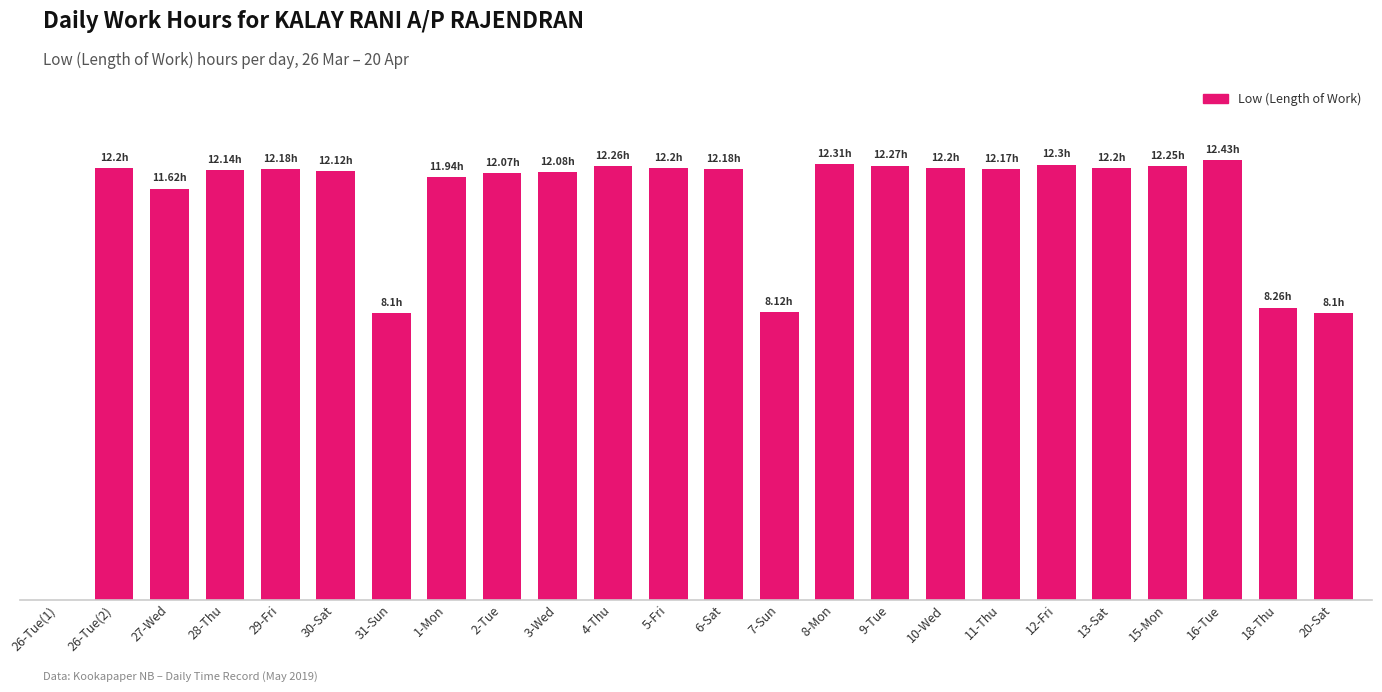

Approximately how many times larger is the value at 3-Wed compared to 10-Wed?

1.0